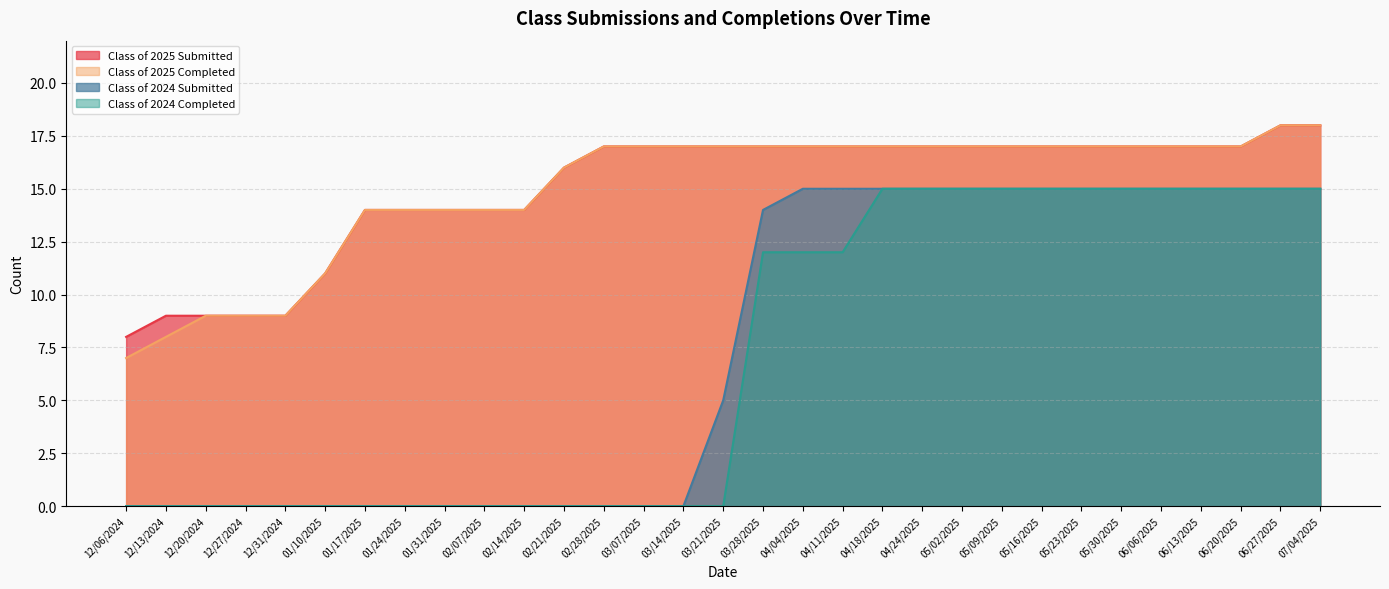

At which label is Class of 2024 Submitted closest to 7?

03/21/2025